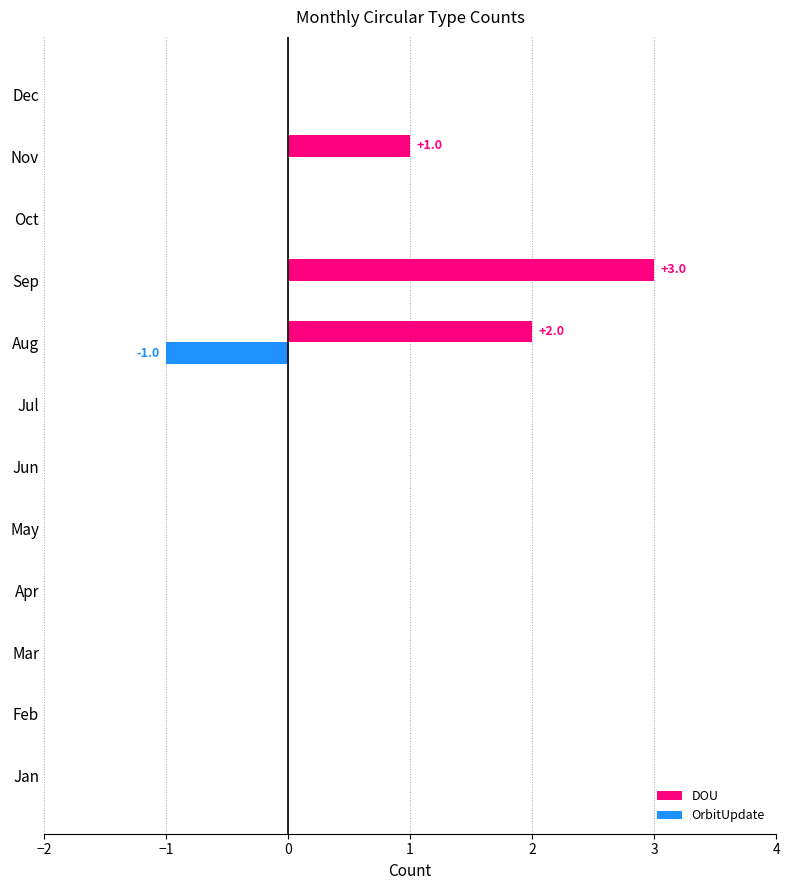

How many categories are shown in the chart?

12